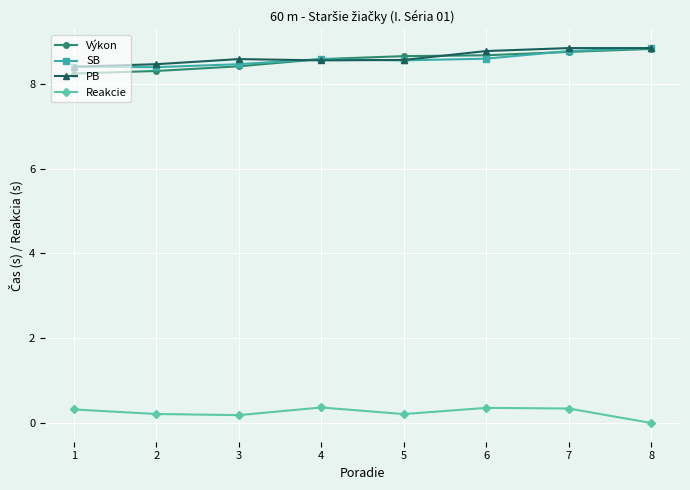

True or false: PB has a value of 8.8 at 8.

True